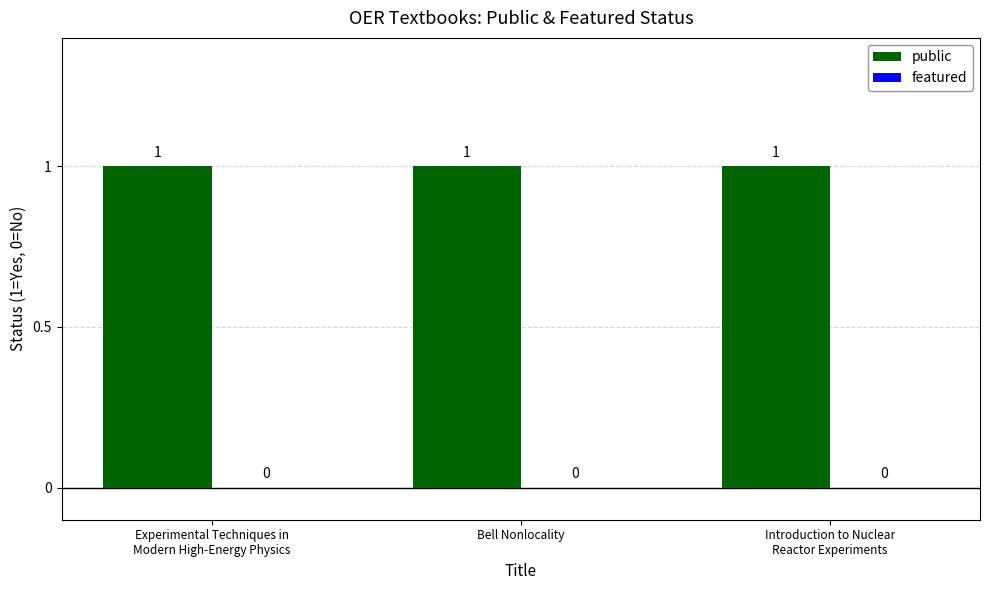

What is the total value across all series at Introduction to Nuclear
Reactor Experiments?

1